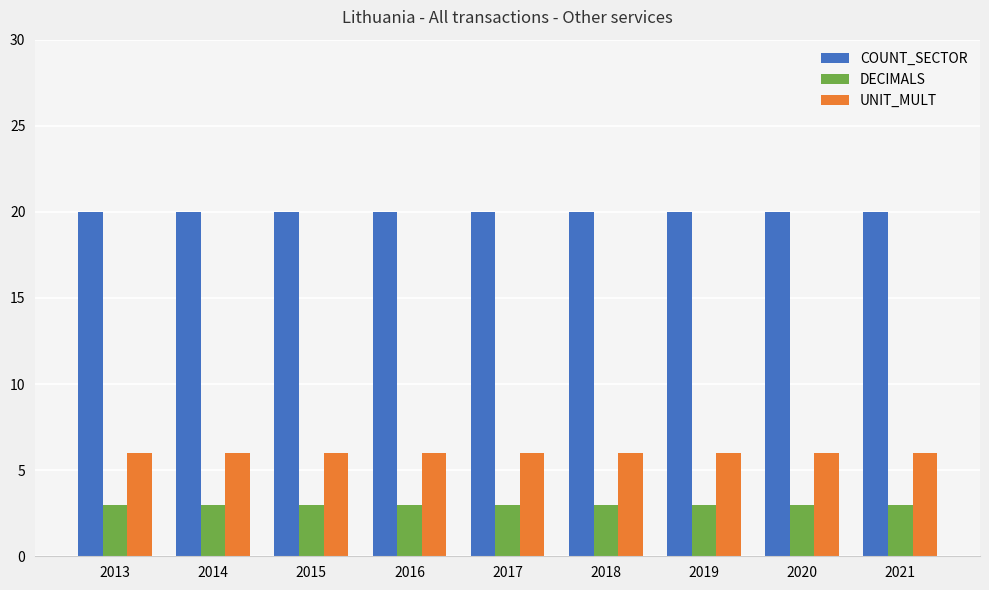

The DECIMALS series shows 1 at 2014. True or false?

False